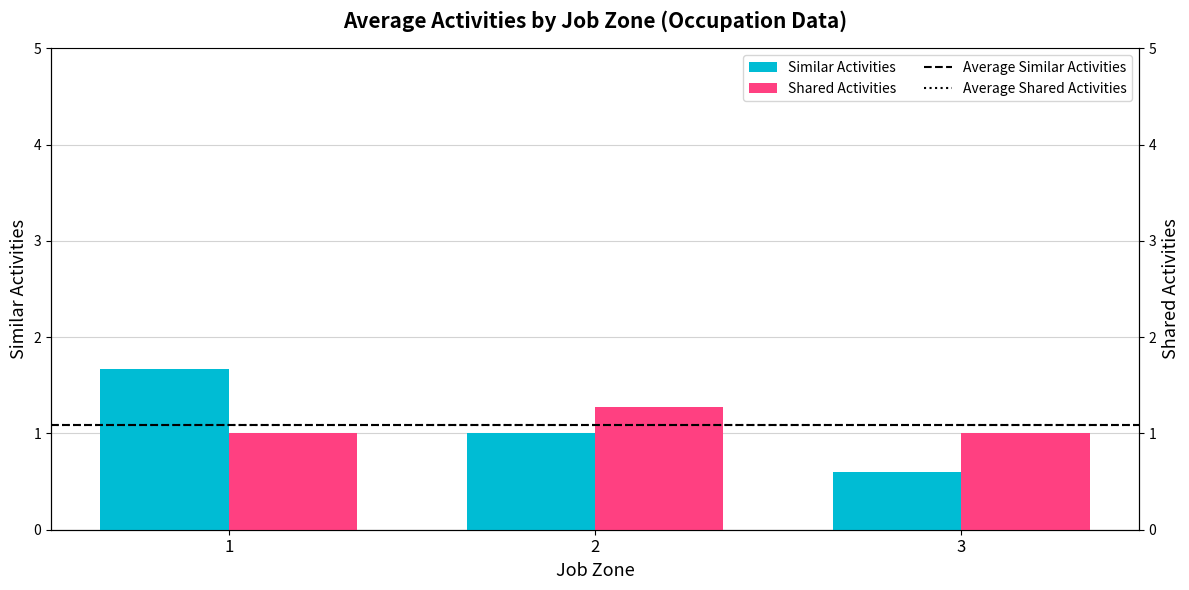

Which series has the largest range (max minus min)?

Similar Activities